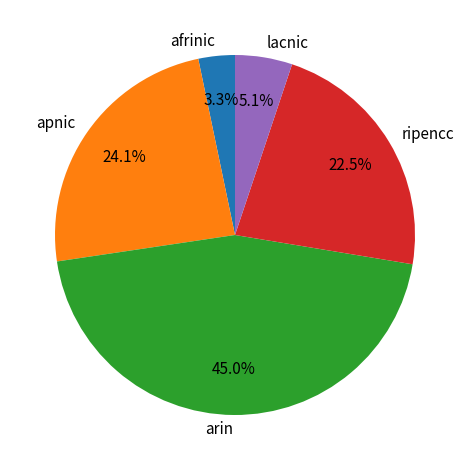

Is it true that afrinic is 3% of the pie?

True